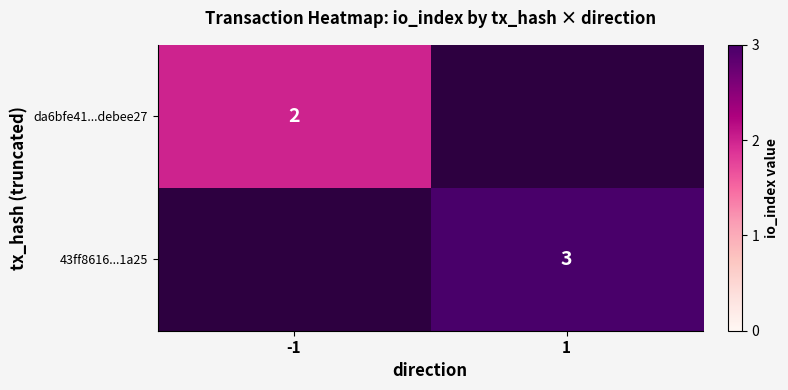

Which has a higher value, -1 or 1?

1